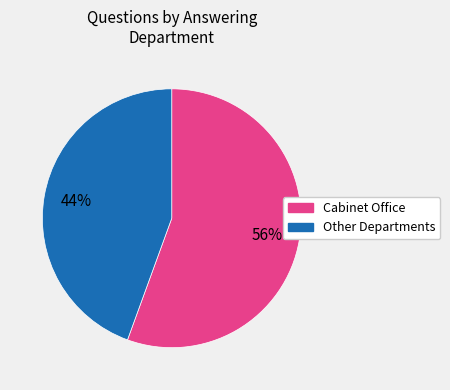

Is there a majority slice in this chart?

Yes